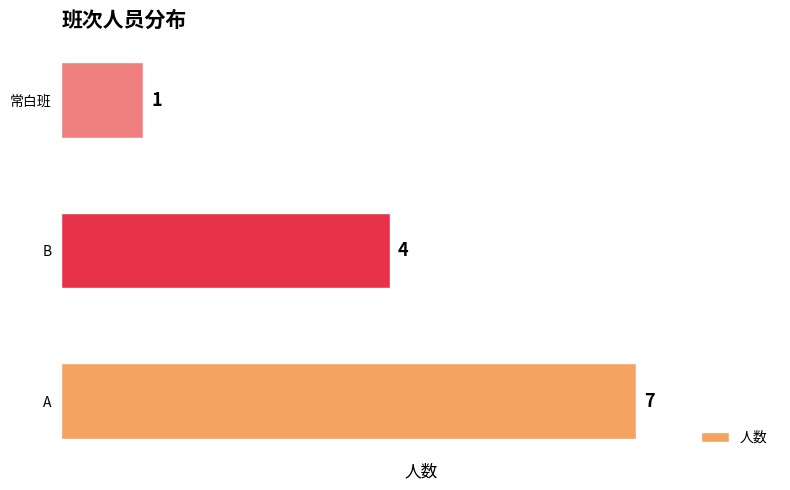

The value at 常白班 is 1. True or false?

True